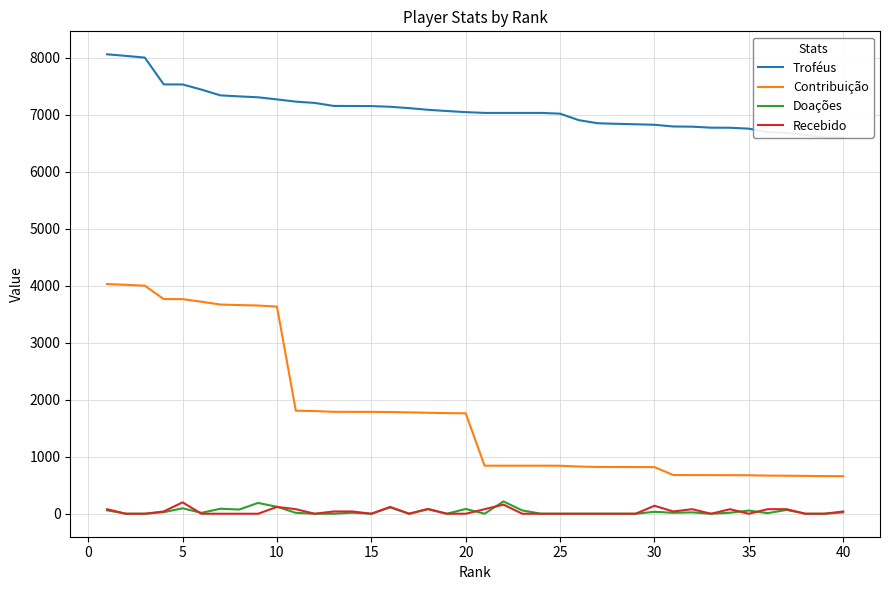

What is the difference between the maximum and minimum values in the Troféus series?

1465